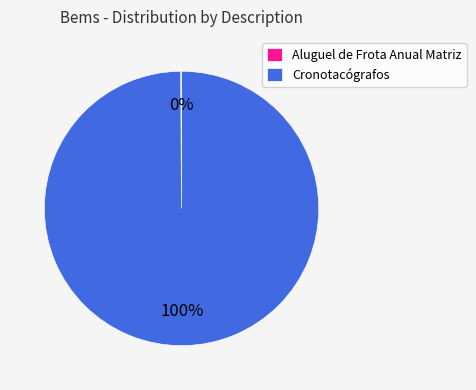

To the nearest percent, what is the difference between the largest and smallest slice percentages?

100%